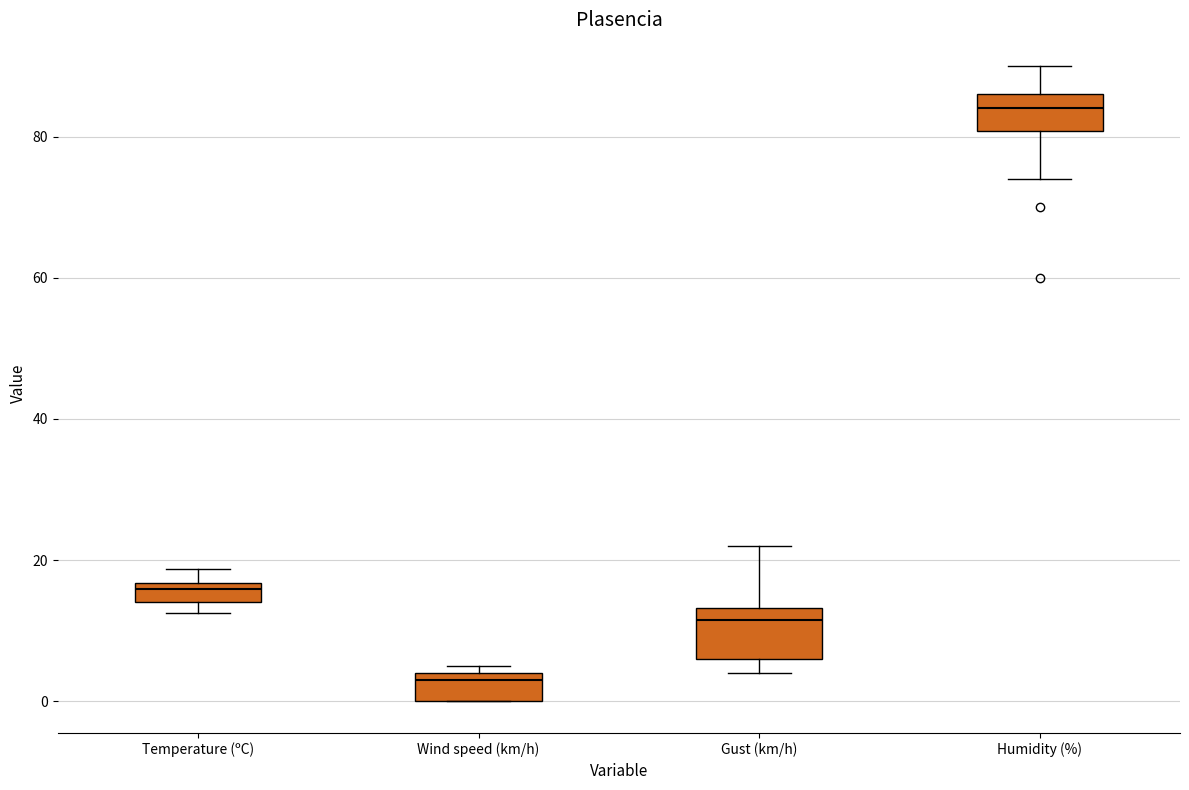

Which box is the tallest, from its lower edge to its upper edge?

Gust (km/h)